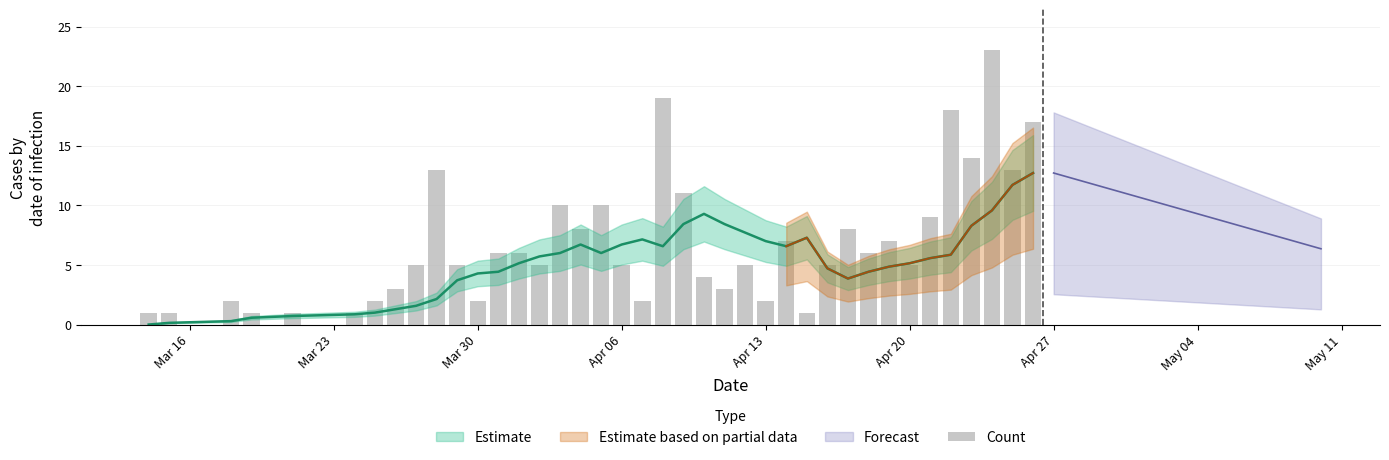

What is the smallest value displayed?

1